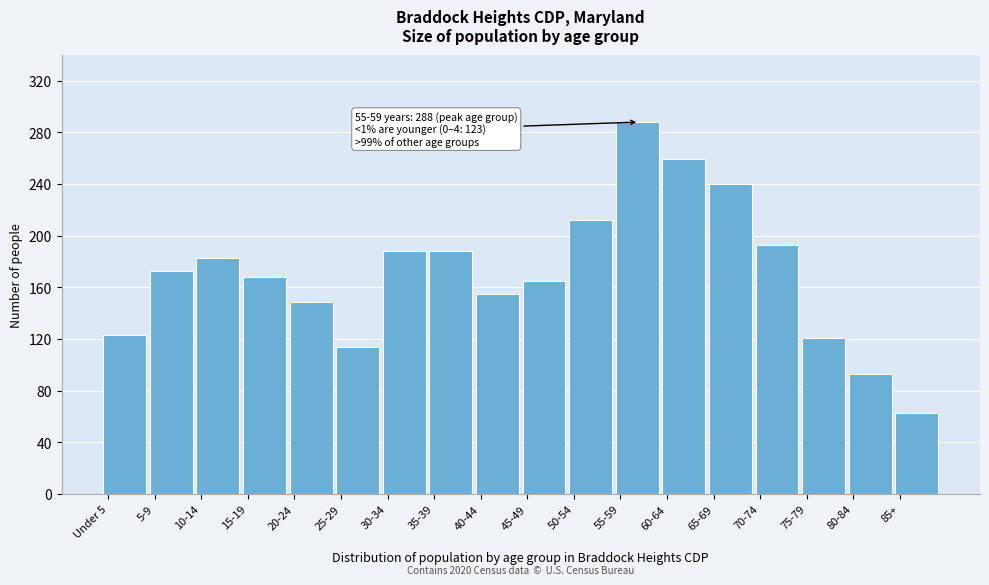

Reading left to right, what are all the values shown in this chart?

123	173	183	168	149	114	188	188	155	165	212	288	259	240	193	121	93	63